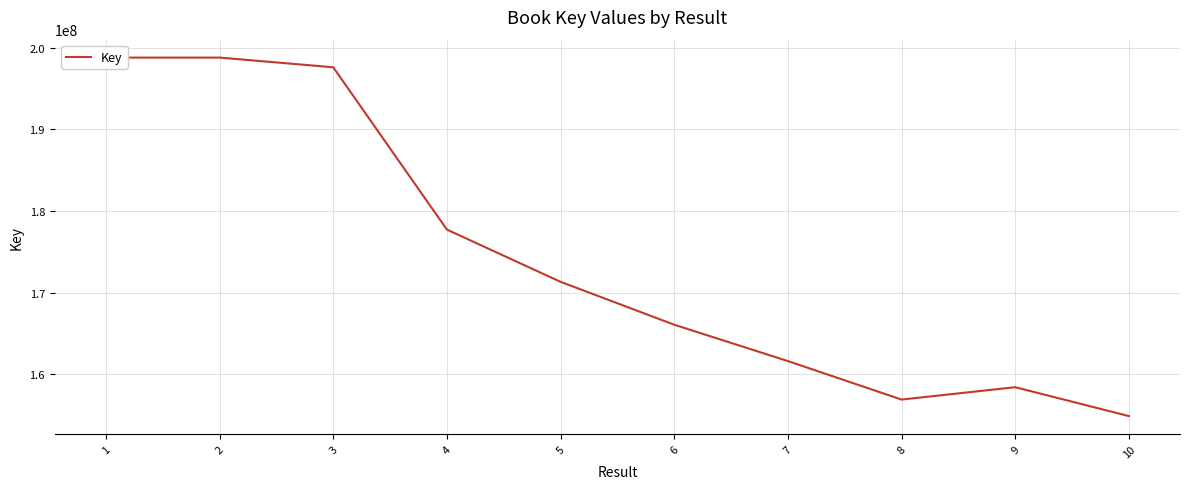

Which label corresponds to the smallest value in the chart?

10